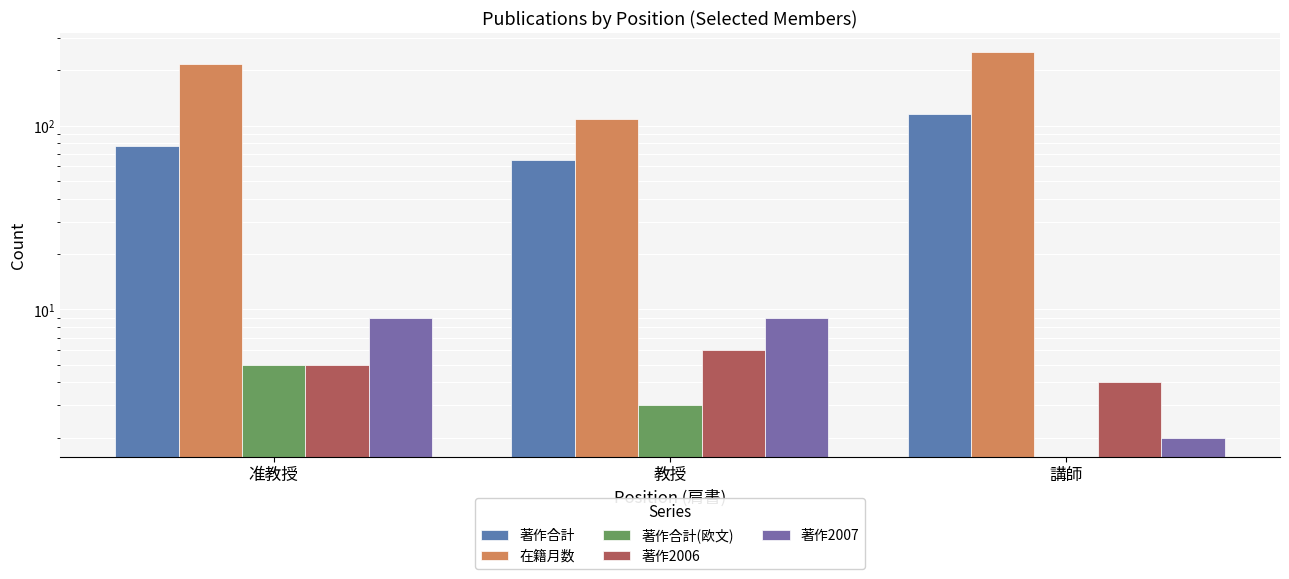

Is the value of 著作合計(欧文) at 講師 greater than the value of 著作2006 at 教授?

No